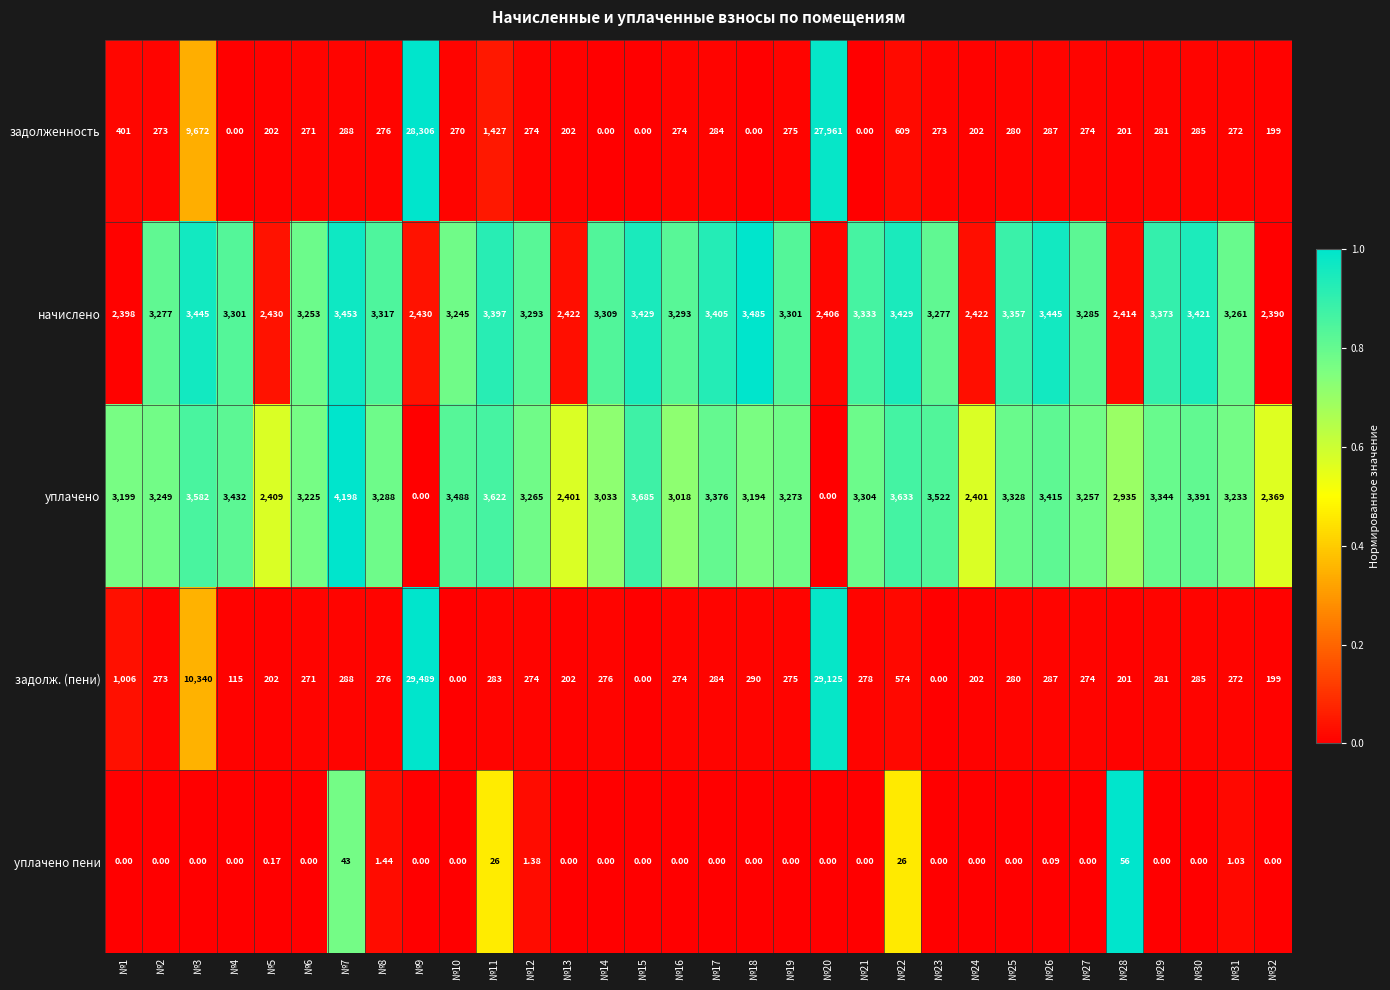

Which series changed the most between №5 and №7?

уплачено